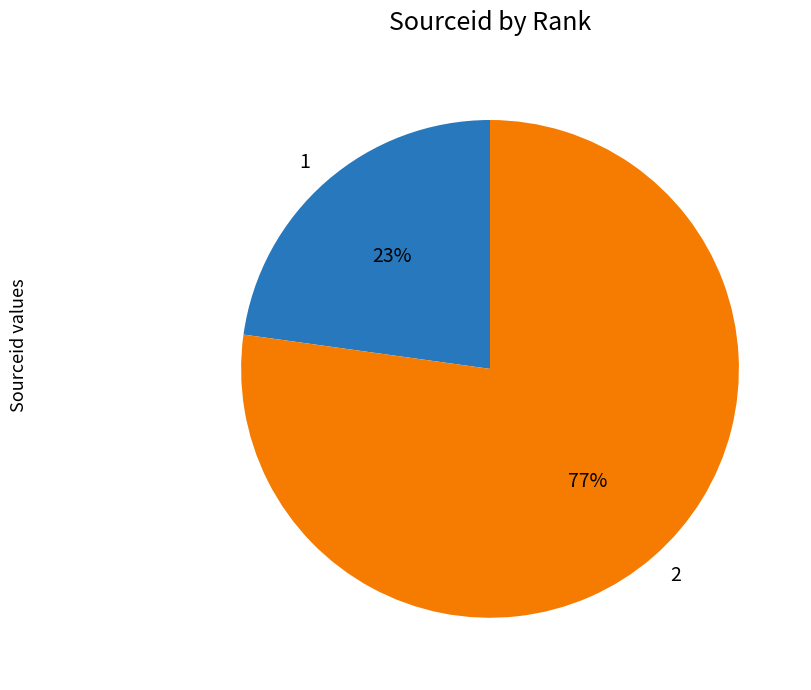

To the nearest percent, what is the average slice percentage?

50%